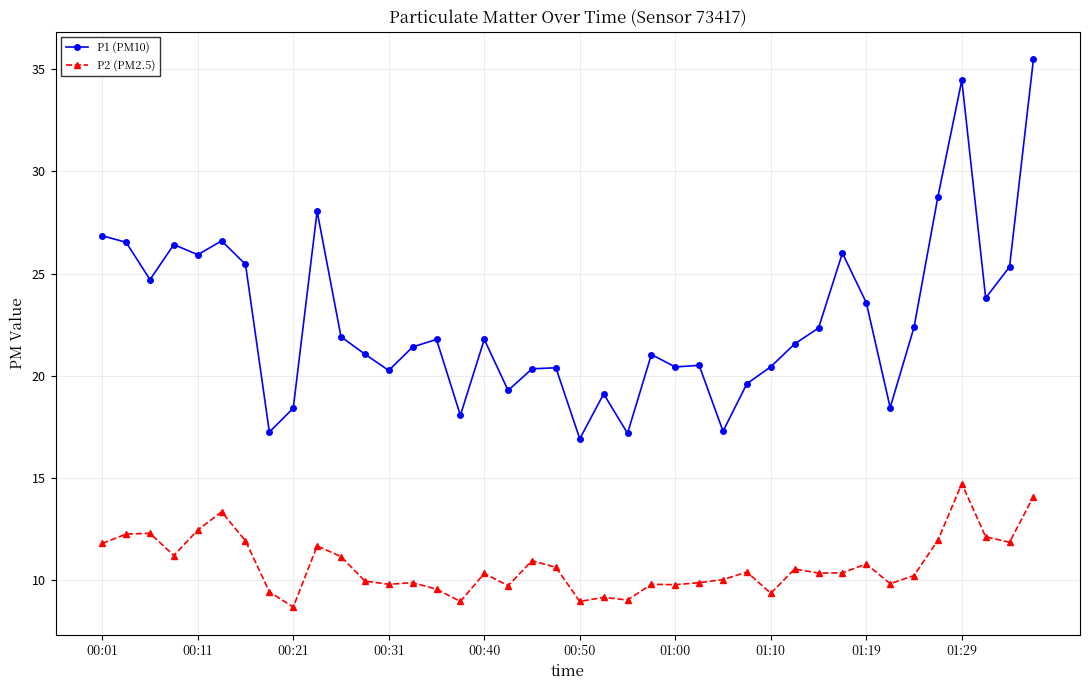

True or false: P1 (PM10) has more than 0 interior local peaks.

True